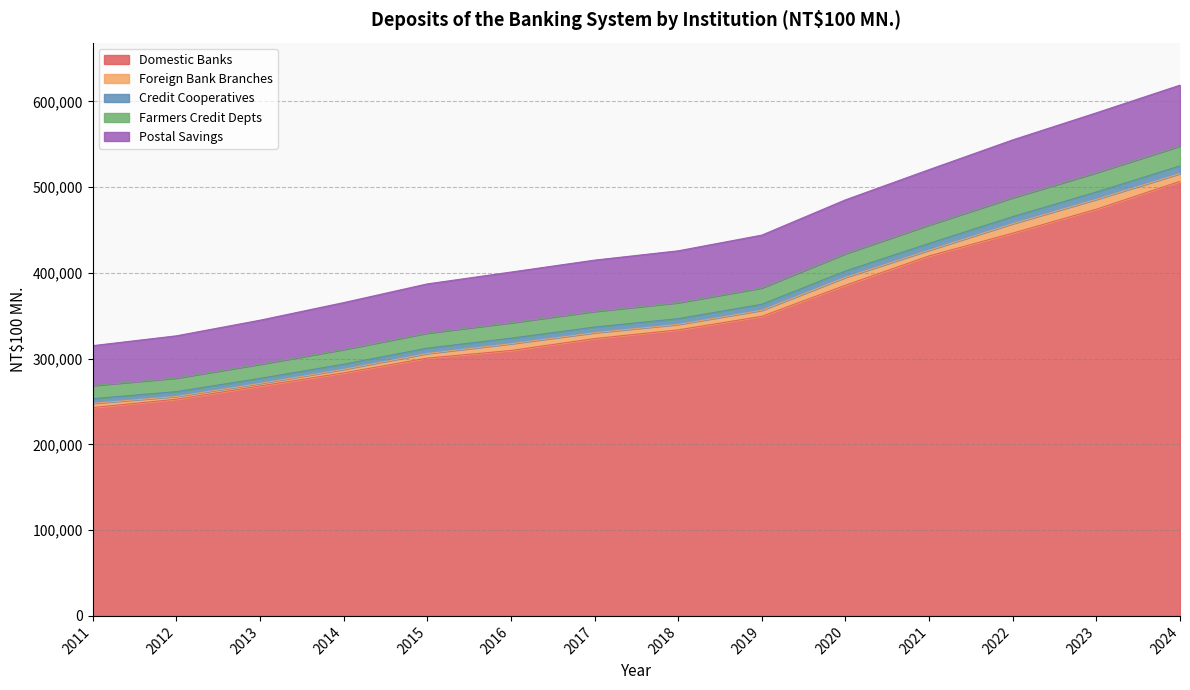

True or false: Domestic Banks and Farmers Credit Depts cross at least once.

False